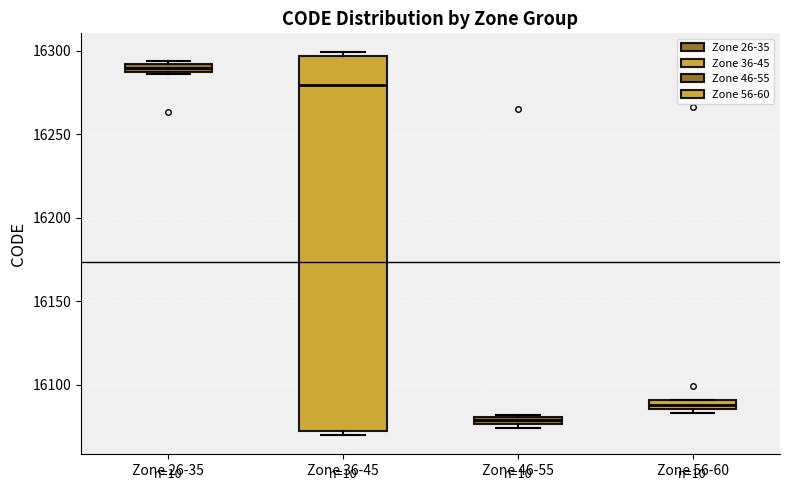

Where is the lower edge of the box for Zone 36-45 on the y-axis? The values are not printed on the chart, so give them approximately, as read against the axis.

16070